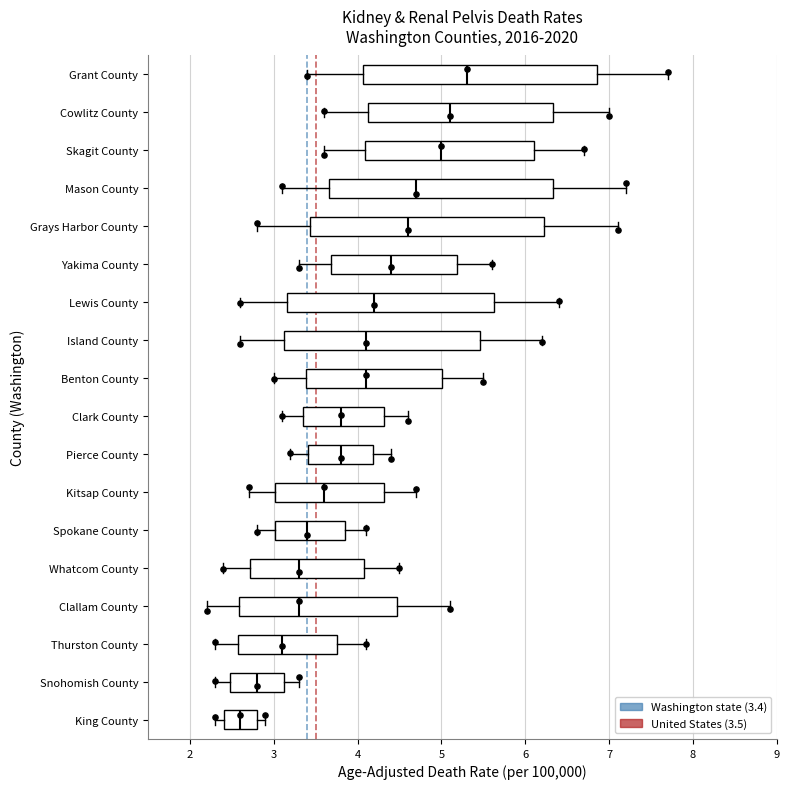

Where does the right whisker of the box for Yakima County end on the x-axis? The values are not printed on the chart, so give them approximately, as read against the axis.

5.6